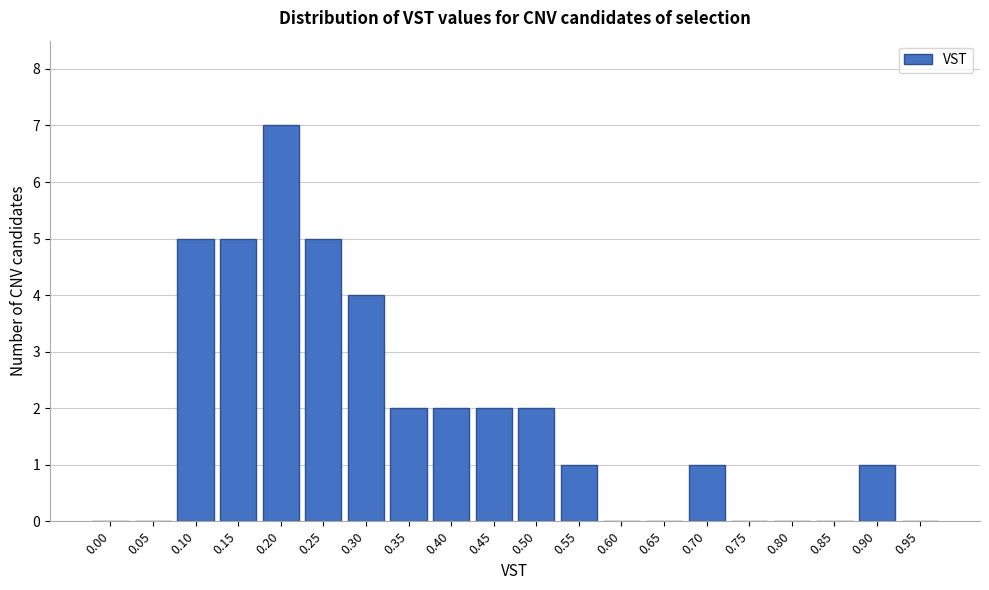

Reading left to right, transcribe all the data shown in this chart.

0.00=0	0.05=0	0.10=5	0.15=5	0.20=7	0.25=5	0.30=4	0.35=2	0.40=2	0.45=2	0.50=2	0.55=1	0.60=0	0.65=0	0.70=1	0.75=0	0.80=0	0.85=0	0.90=1	0.95=0